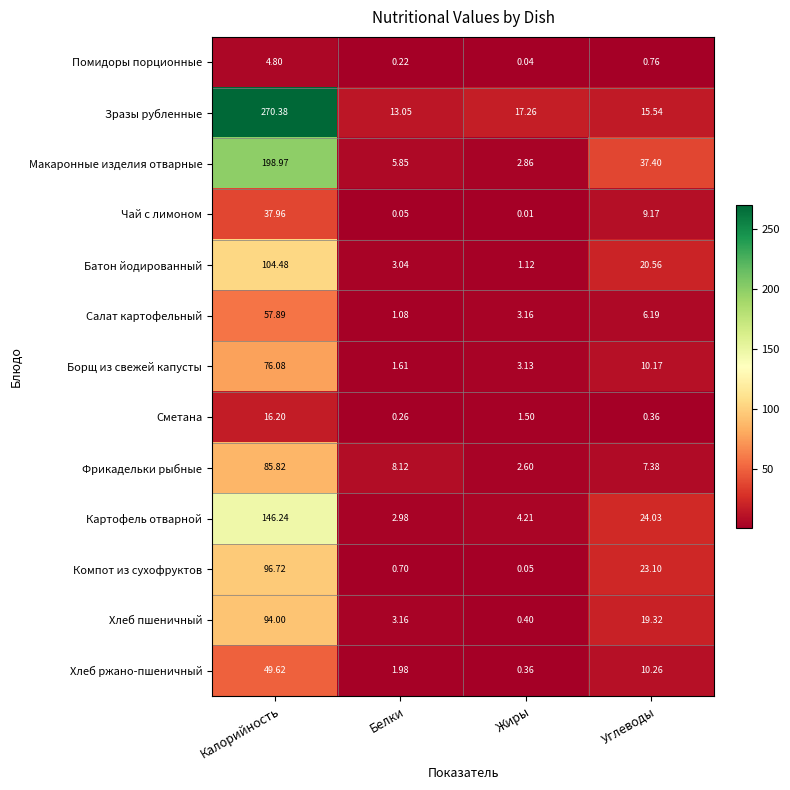

At which category is the sum across all series the highest?

Калорийность